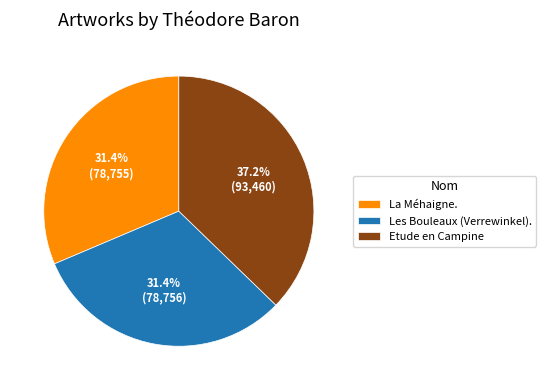

Approximately how many times larger is the value at La Méhaigne. compared to Etude en Campine?

0.8